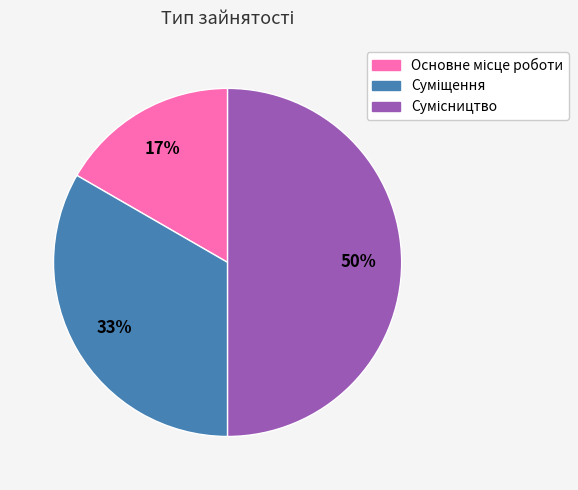

To the nearest percent, what is the difference between the largest and smallest slice percentages?

33%